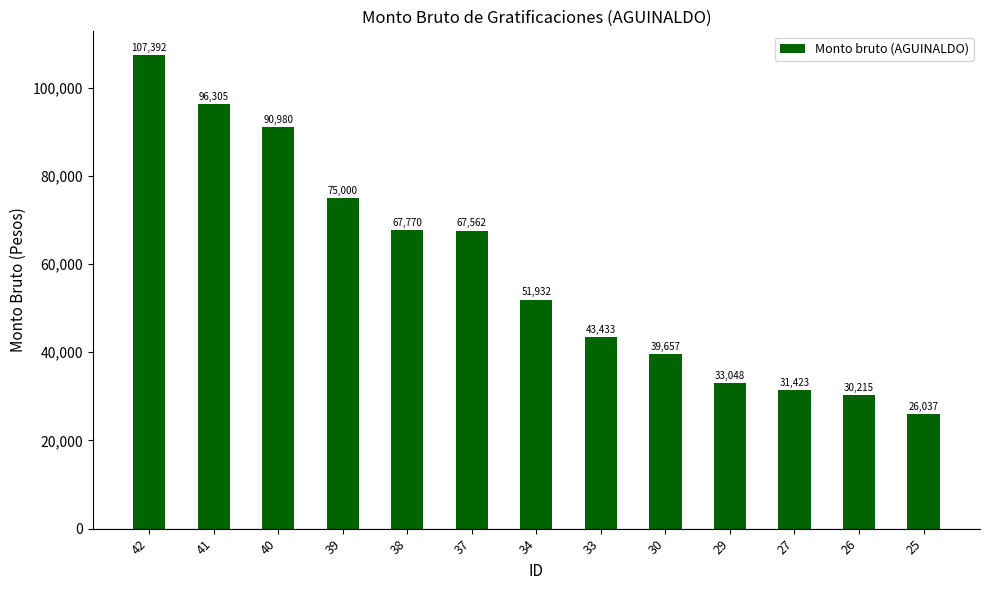

True or false: the data shows 8206 at 25.

False